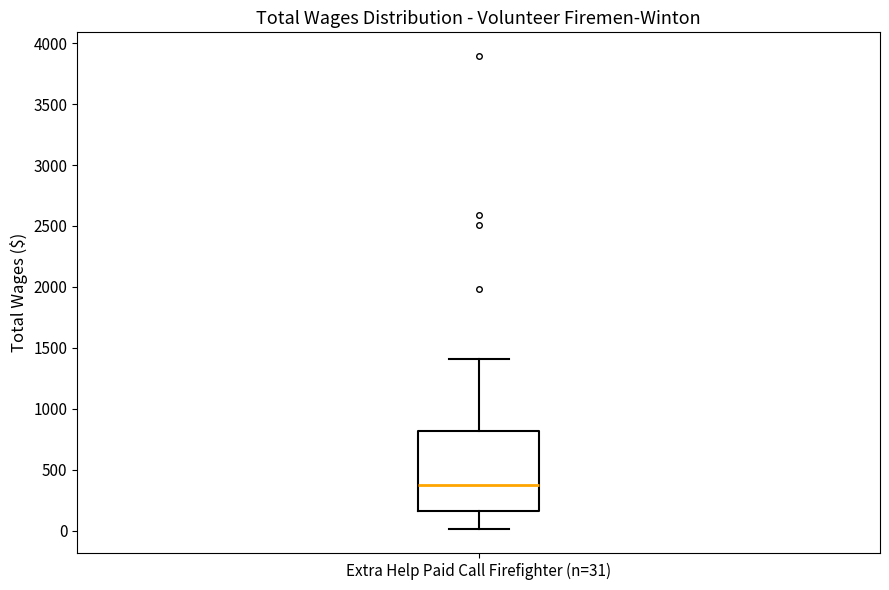

Where is the lower edge of the box for Extra Help Paid Call Firefighter (n=31) on the y-axis? The values are not printed on the chart, so give them approximately, as read against the axis.

150